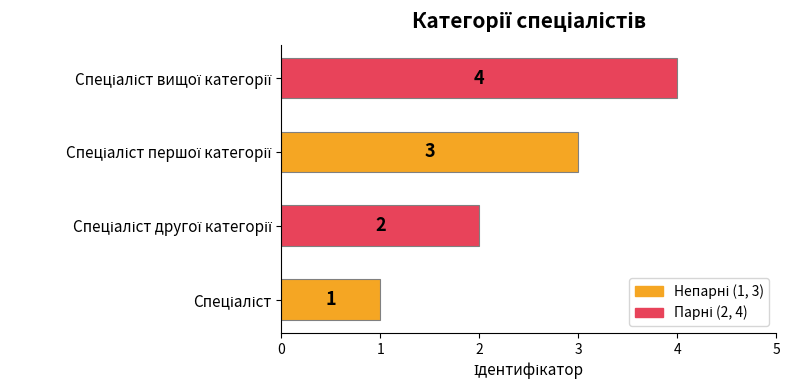

Count the values in the range 2 to 4.

3